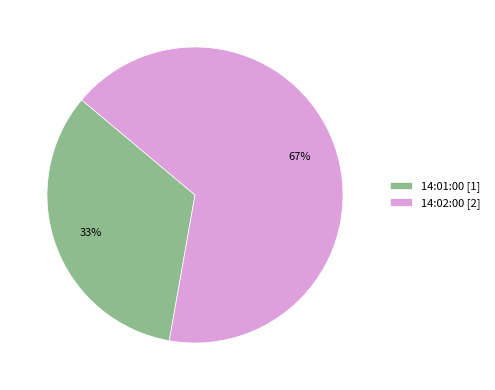

Rank the categories by value from lowest to highest.

14:01:00, 14:02:00